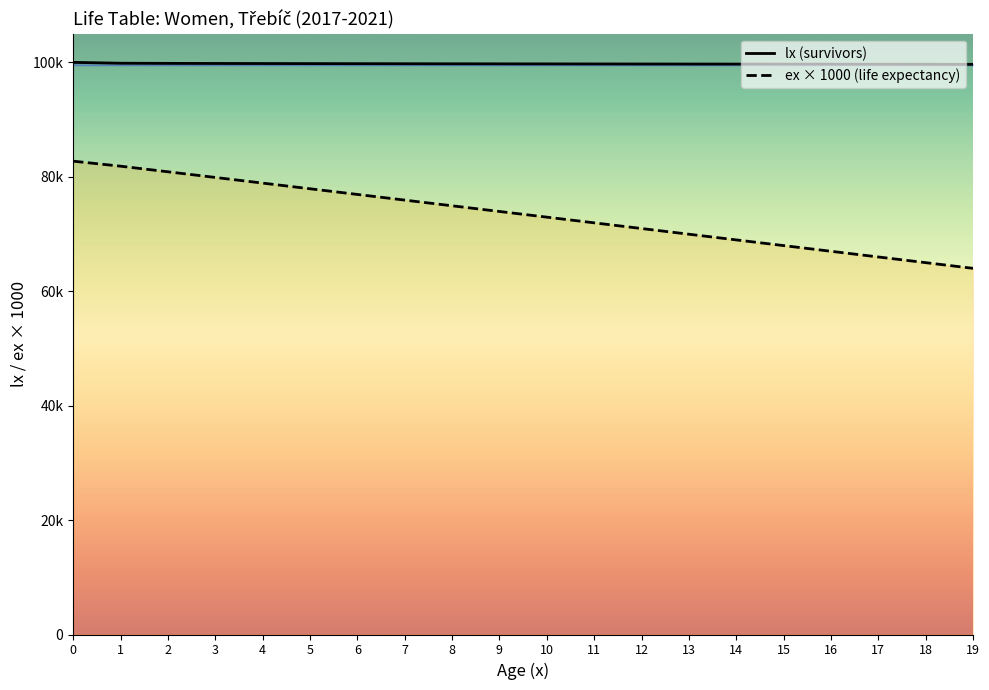

Is this an area chart (filled region under the line)?

No